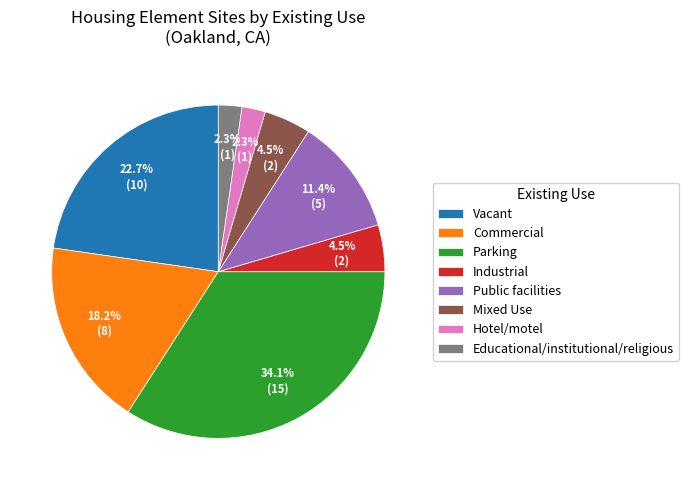

What percentage do Public facilities and Parking together represent?

45.5%